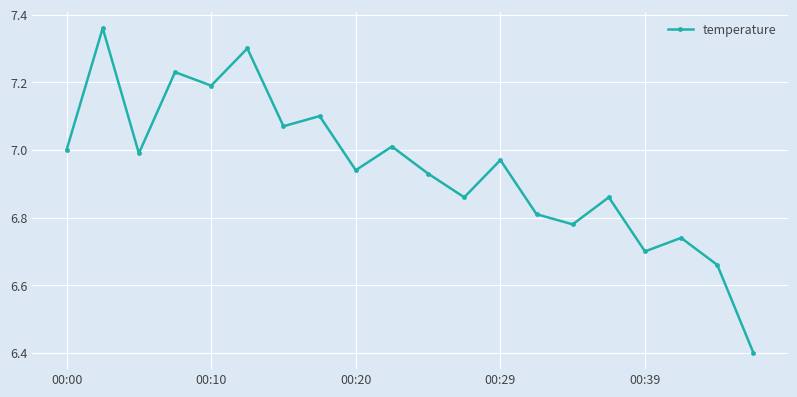

How many lines are shown in the chart?

1